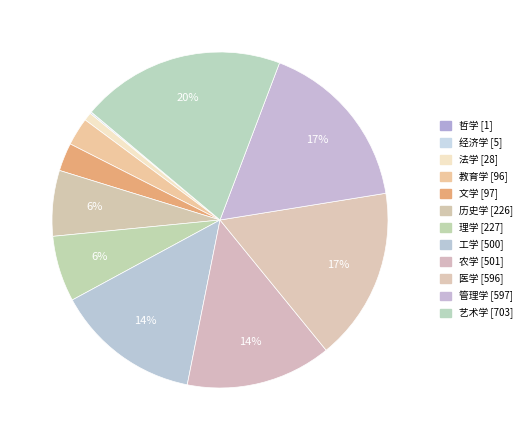

To the nearest percent, what is the combined percentage of 医学 and 历史学?

23%